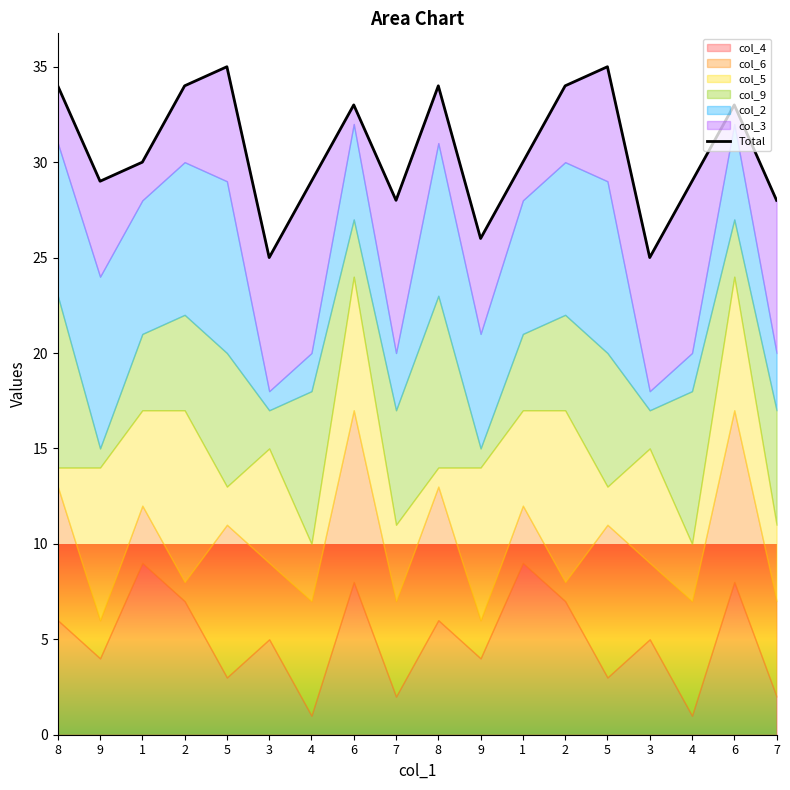

Where does the data first go above 30?

8